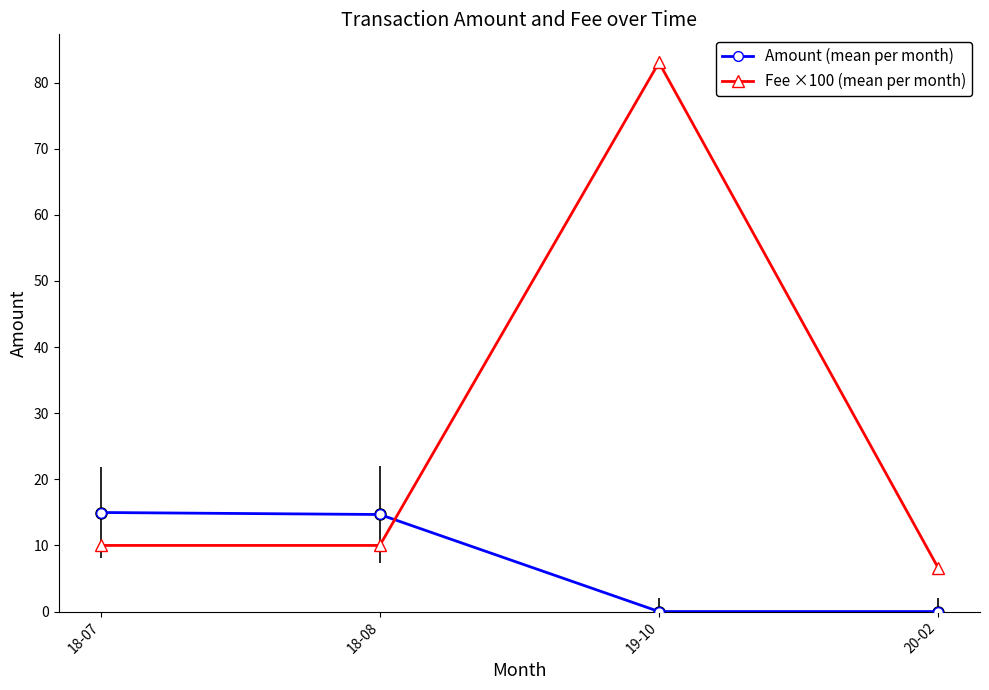

What is the value of the Amount (mean per month) point at the 1st from the left?

15.0